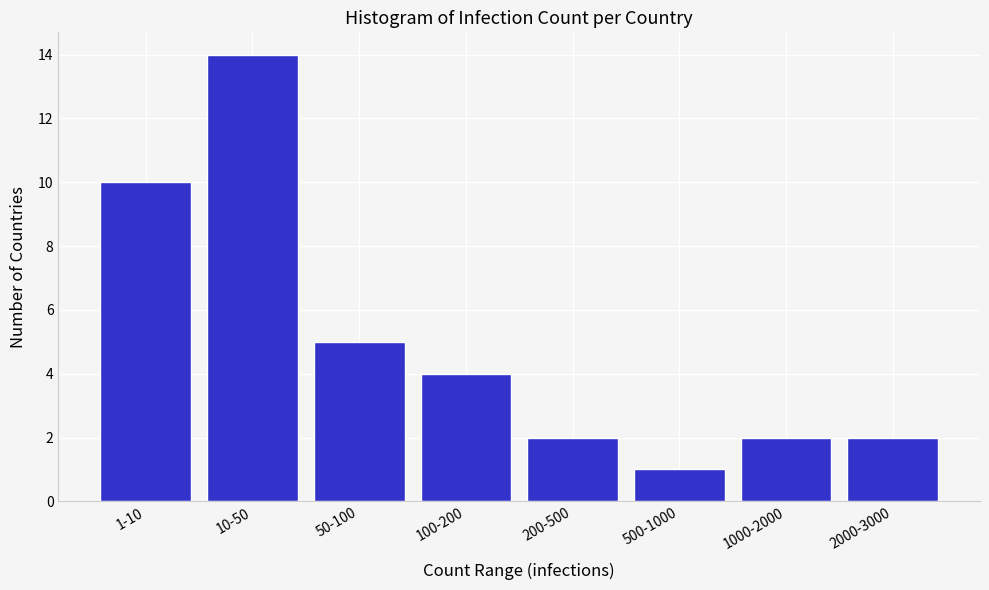

Reading left to right, extract all data points from this chart.

10	14	5	4	2	1	2	2